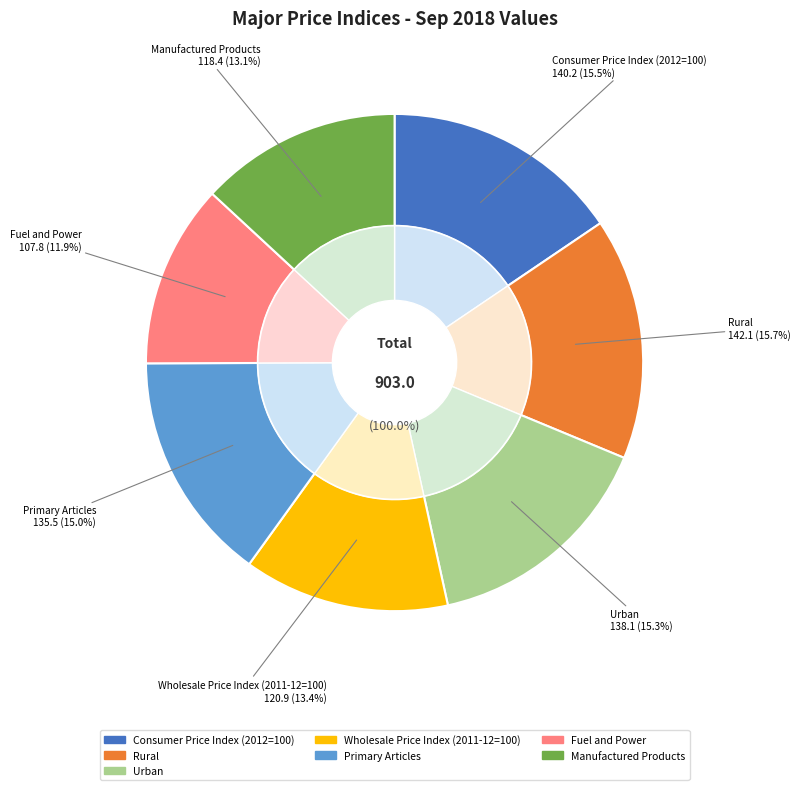

What percentage do Consumer Price Index (2012=100) and Manufactured Products together represent?

28.6%